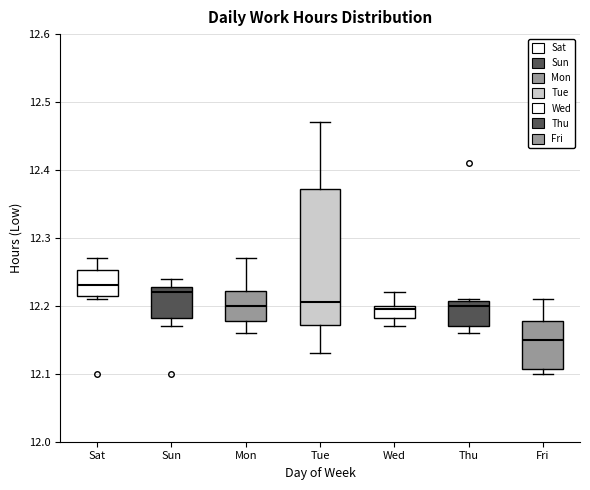

Reading left to right, transcribe this box plot: for each box, give where its median line is, the range the box spans, and where its two whiskers end, as read against the y-axis. The values are not printed on the chart, so give them approximately, as read against the axis.

Sat: median 12.23, box 12.22 to 12.25, whiskers 12.21 to 12.27
Sun: median 12.22, box 12.18 to 12.23, whiskers 12.17 to 12.24
Mon: median 12.20, box 12.18 to 12.22, whiskers 12.16 to 12.27
Tue: median 12.21, box 12.17 to 12.37, whiskers 12.13 to 12.47
Wed: median 12.20 (just below the box's upper edge), box 12.18 to 12.20, whiskers 12.17 to 12.22
Thu: median 12.20, box 12.17 to 12.21, whiskers 12.16 to 12.21
Fri: median 12.15, box 12.11 to 12.18, whiskers 12.10 to 12.21